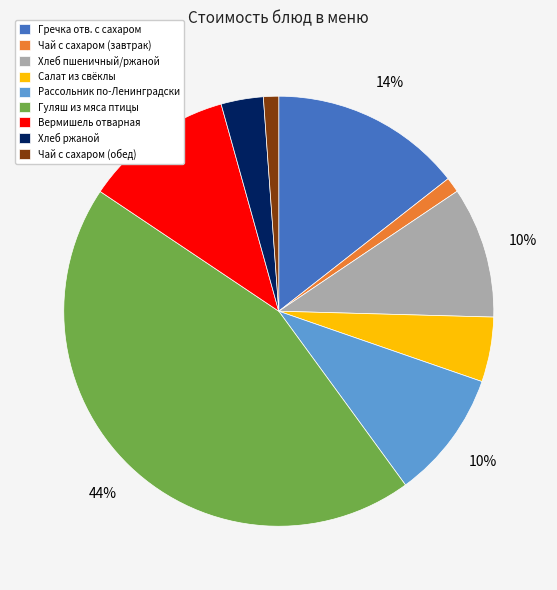

Is there any slice that represents more than half of the pie?

No